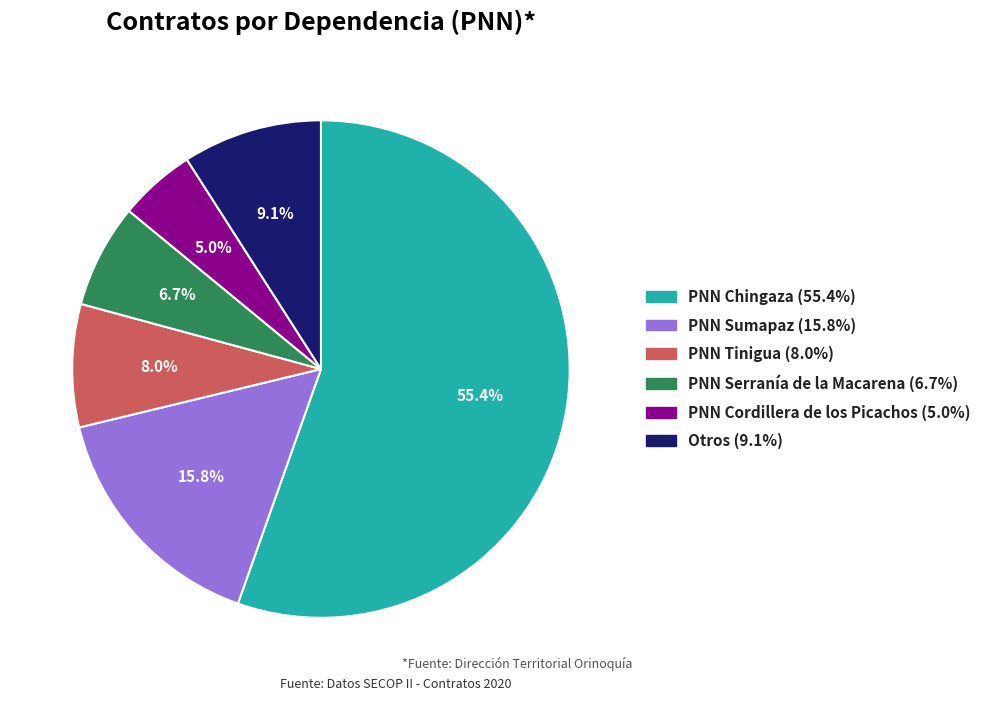

Count the number of slices in the pie.

6